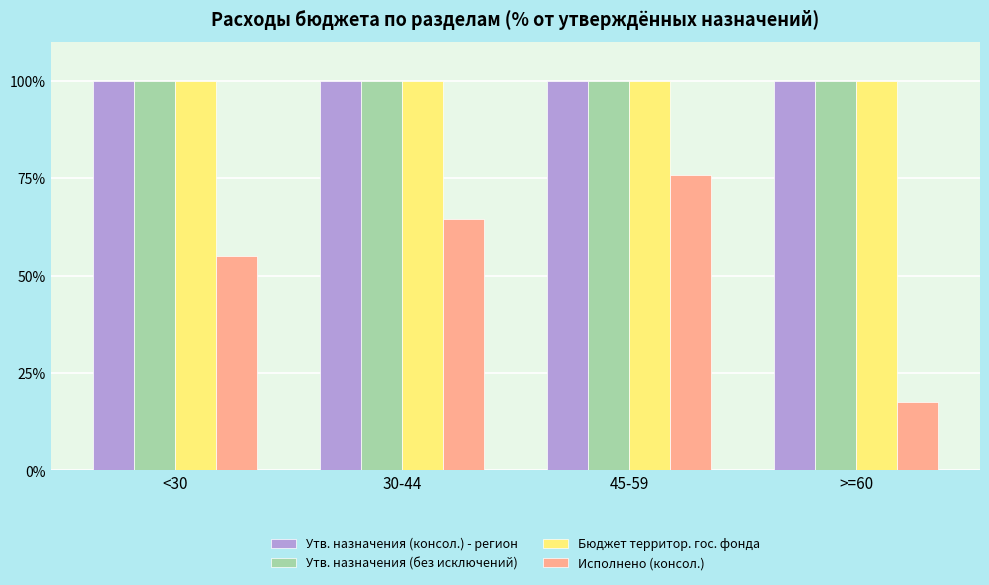

What is the label of the 2nd bar from the right?

45-59